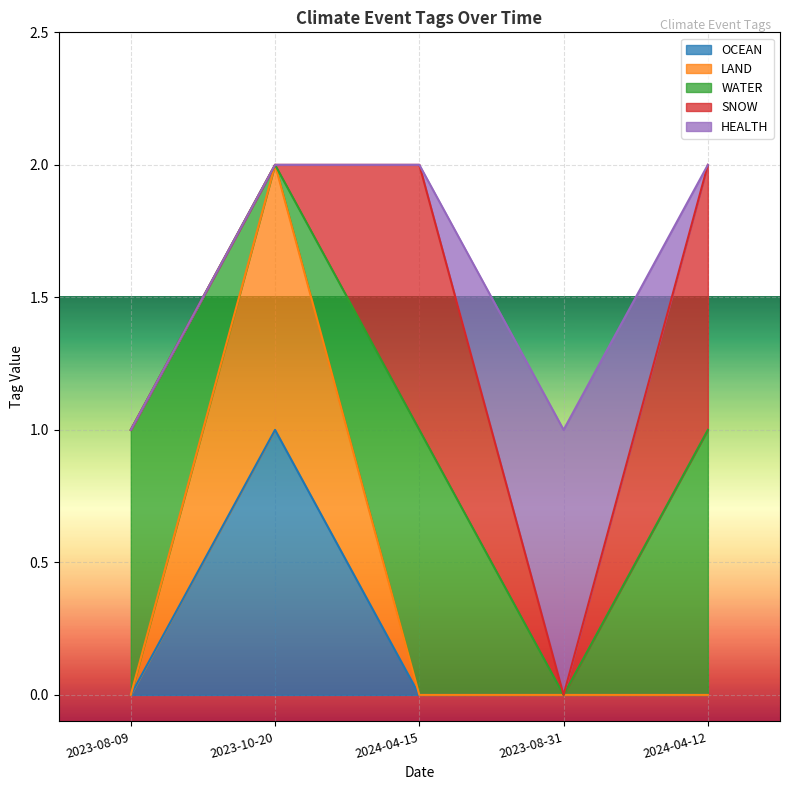

Does the chart display data point markers on the line(s)?

No